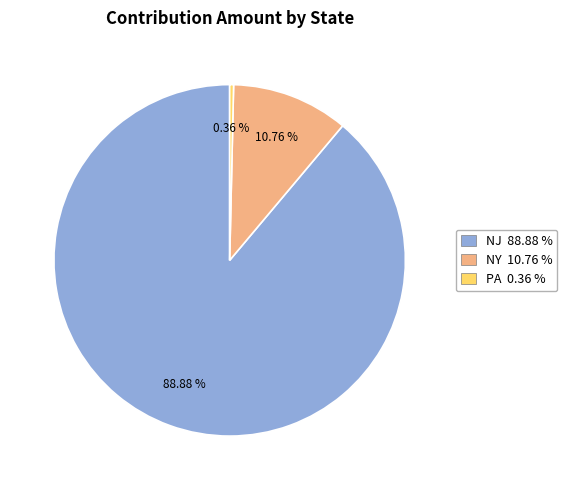

Is there any slice that represents more than half of the pie?

Yes